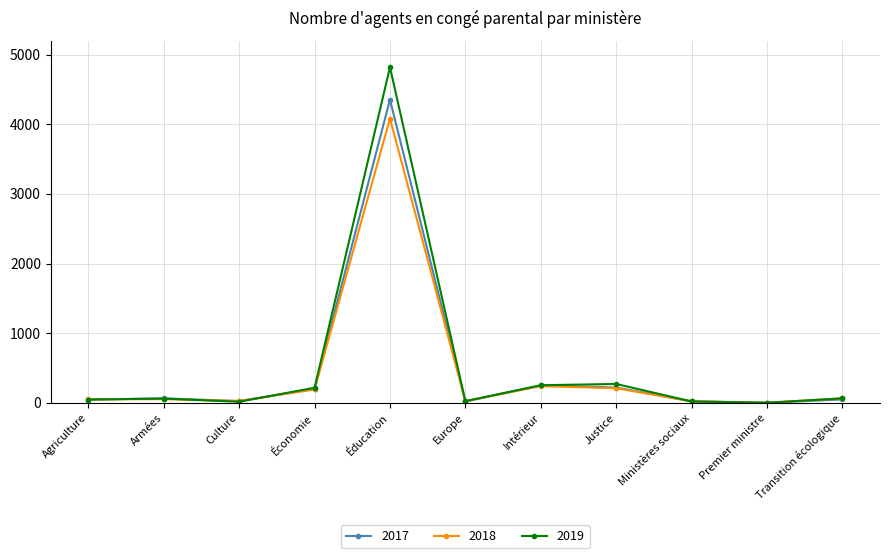

What is the smallest value displayed?

1